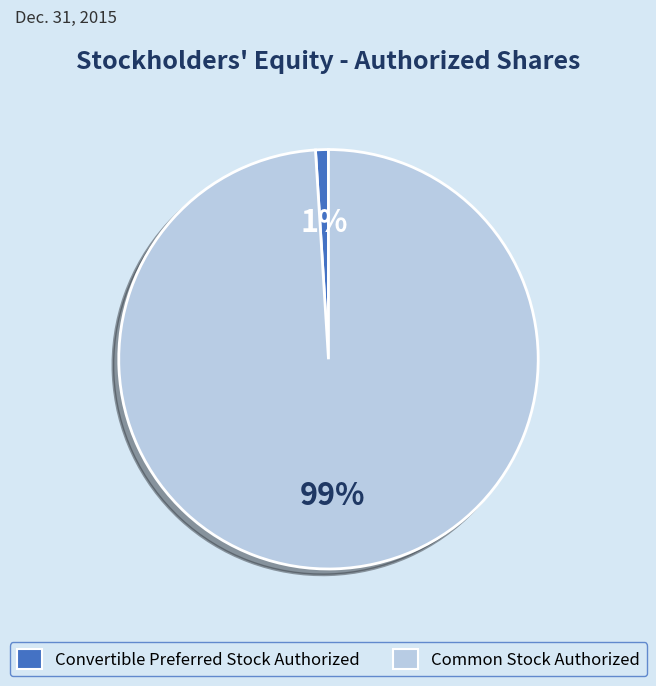

Which has a higher value, Common Stock Authorized or Convertible Preferred Stock Authorized?

Common Stock Authorized